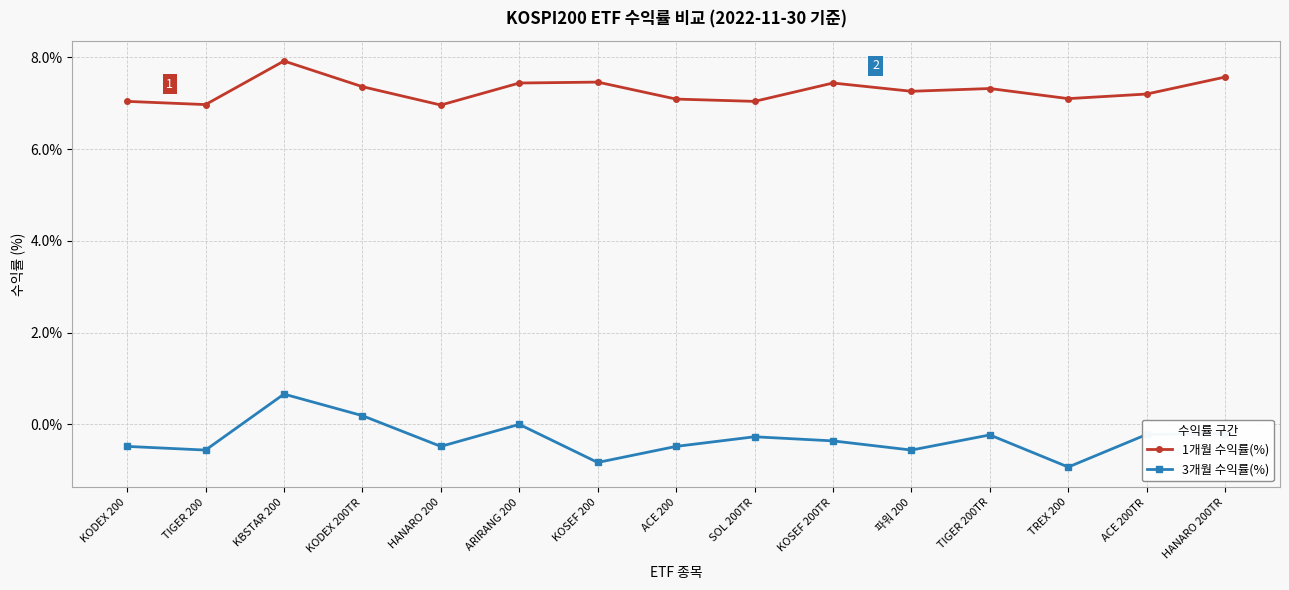

Which series has the widest spread of values?

3개월 수익률(%)